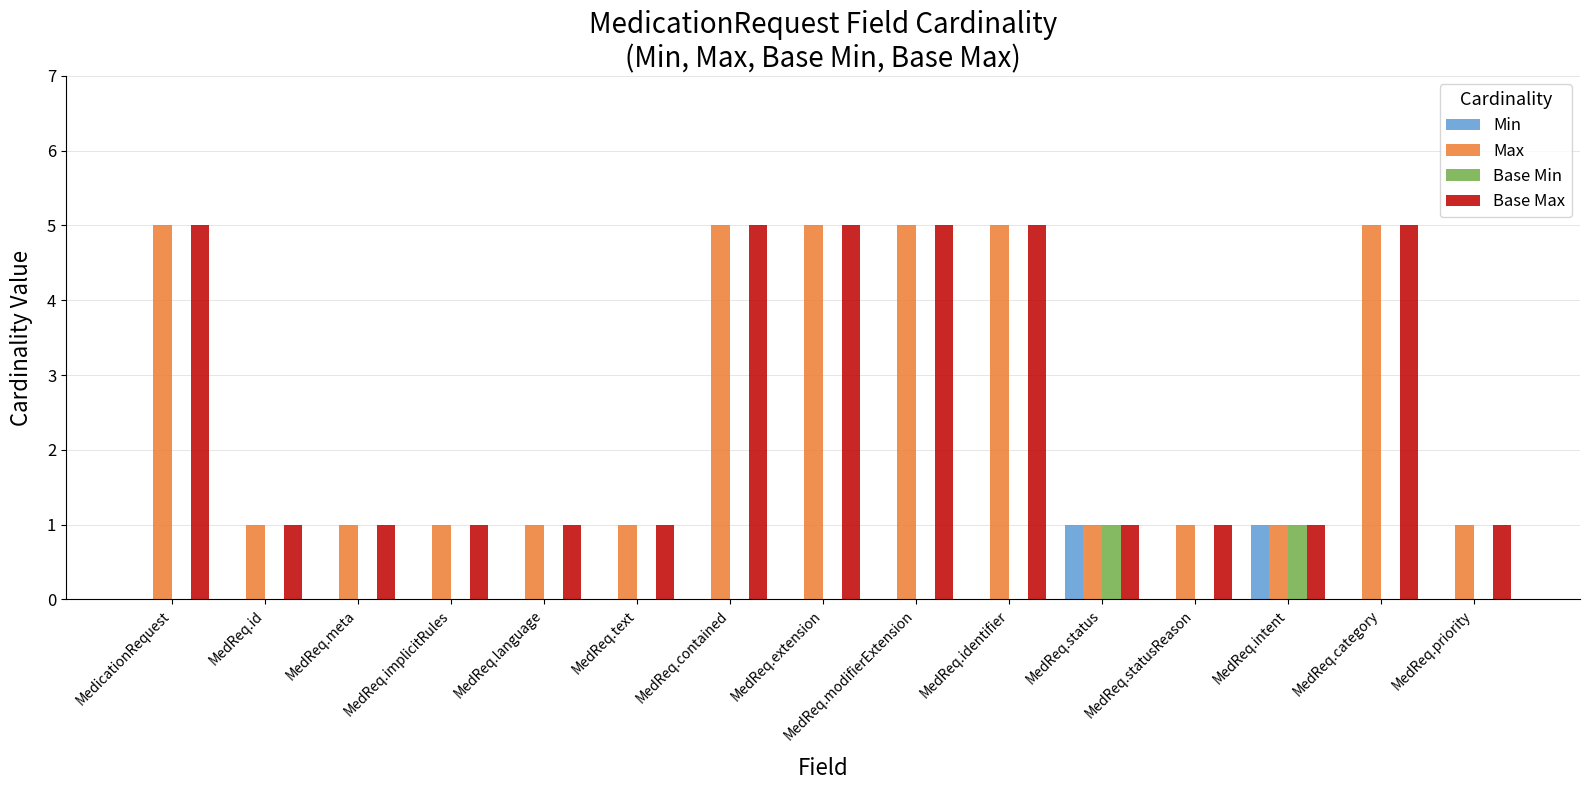

Reading left to right, what are all the values shown in this chart?

Min: 0	0	0	0	0	0	0	0	0	0	1	0	1	0	0
Max: 5	1	1	1	1	1	5	5	5	5	1	1	1	5	1
Base Min: 0	0	0	0	0	0	0	0	0	0	1	0	1	0	0
Base Max: 5	1	1	1	1	1	5	5	5	5	1	1	1	5	1